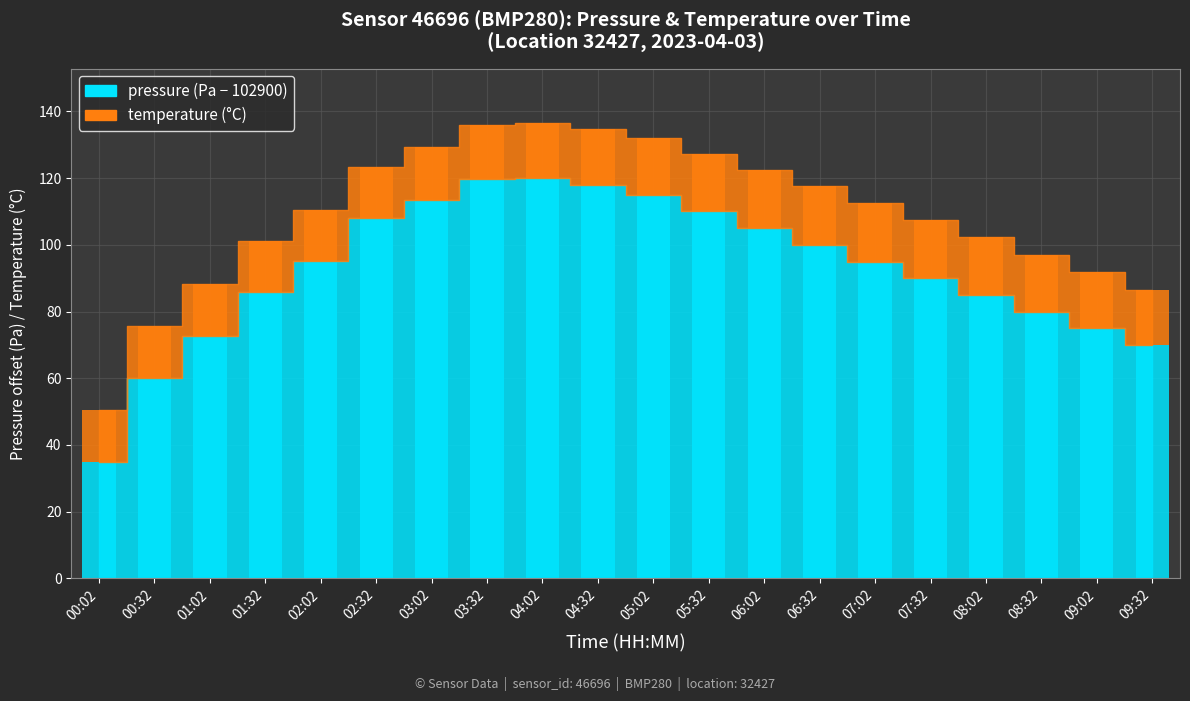

At which label does temperature reach its peak?

06:32